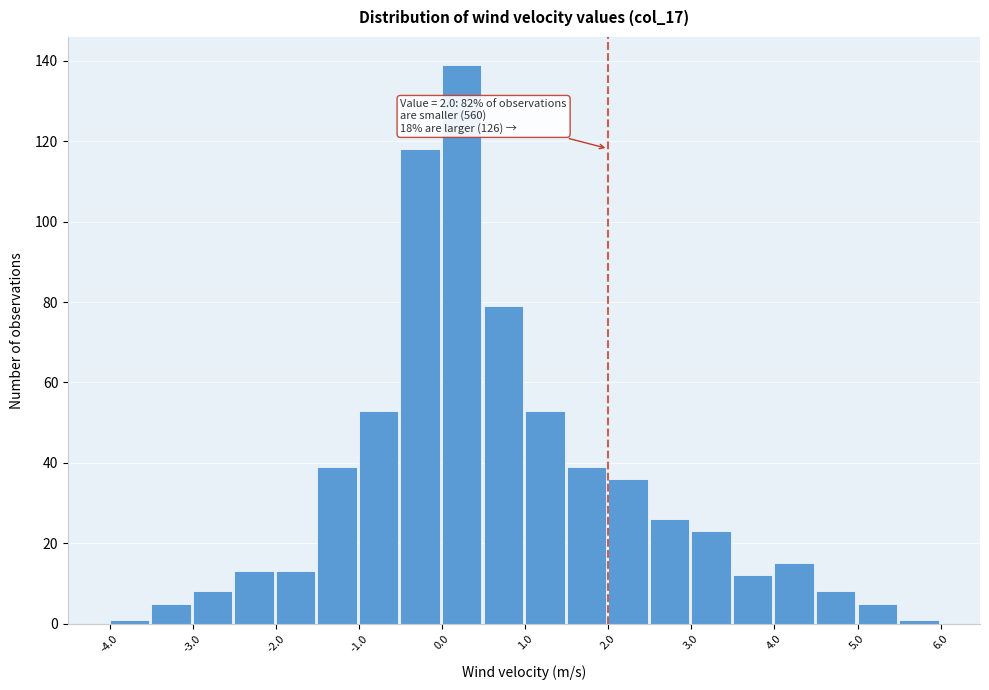

Which range on the x-axis has the tallest bar?

0.0 to 0.5